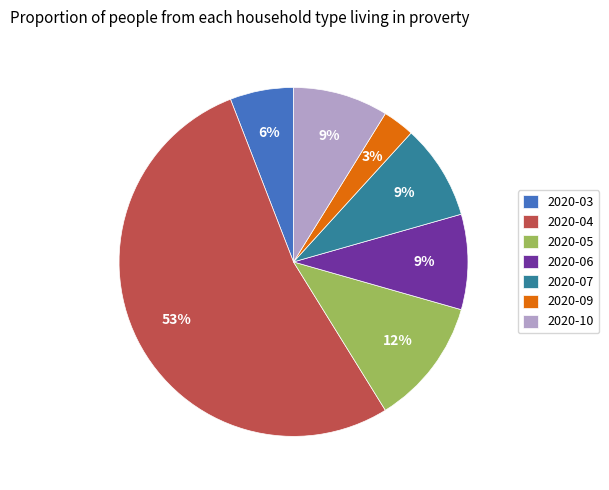

Is it true that 2020-09 is 3% of the pie?

True